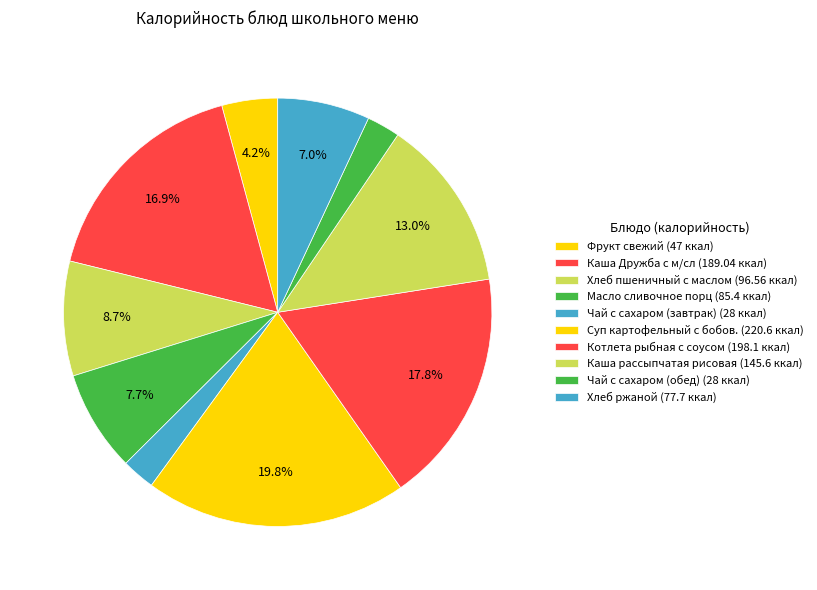

Count the number of slices in the pie.

10